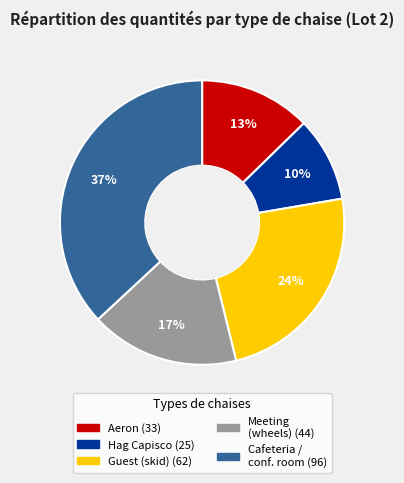

To the nearest percent, what is the average slice percentage?

20%